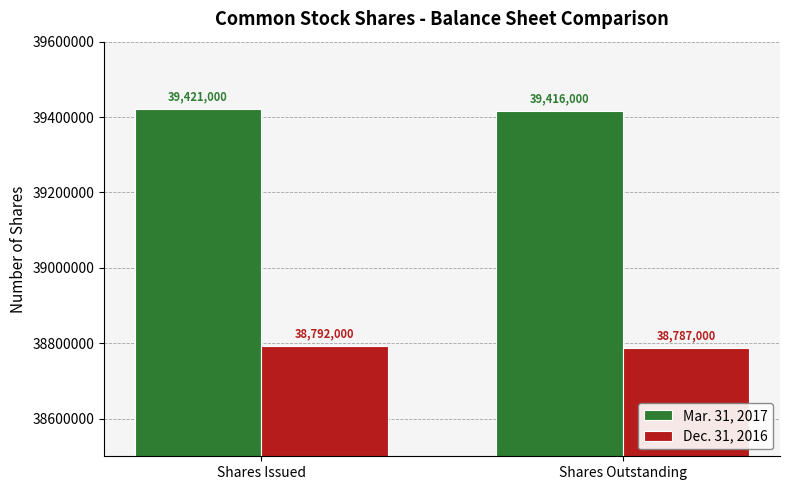

What is the difference between the Mar. 31, 2017 values at Shares Outstanding and Shares Issued?

5000